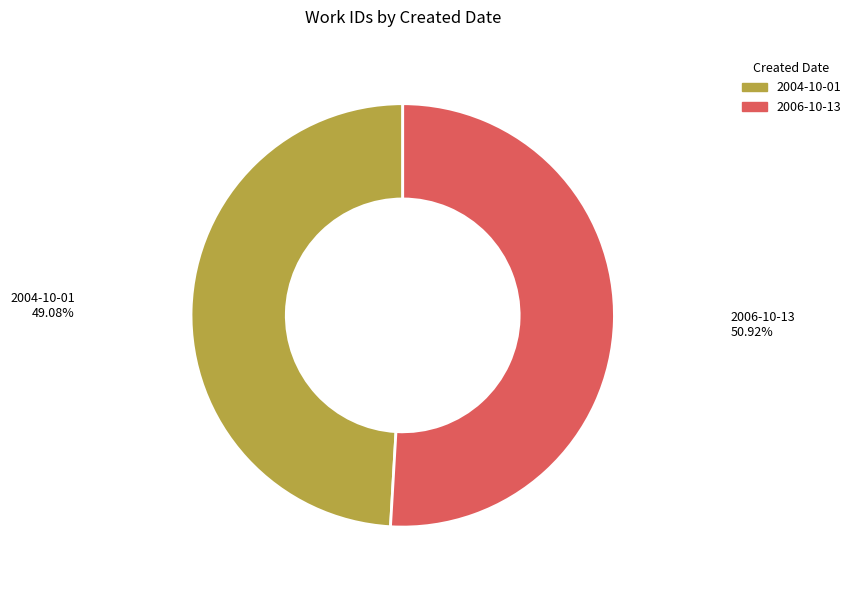

Which has a higher value, 2004-10-01 or 2006-10-13?

2006-10-13